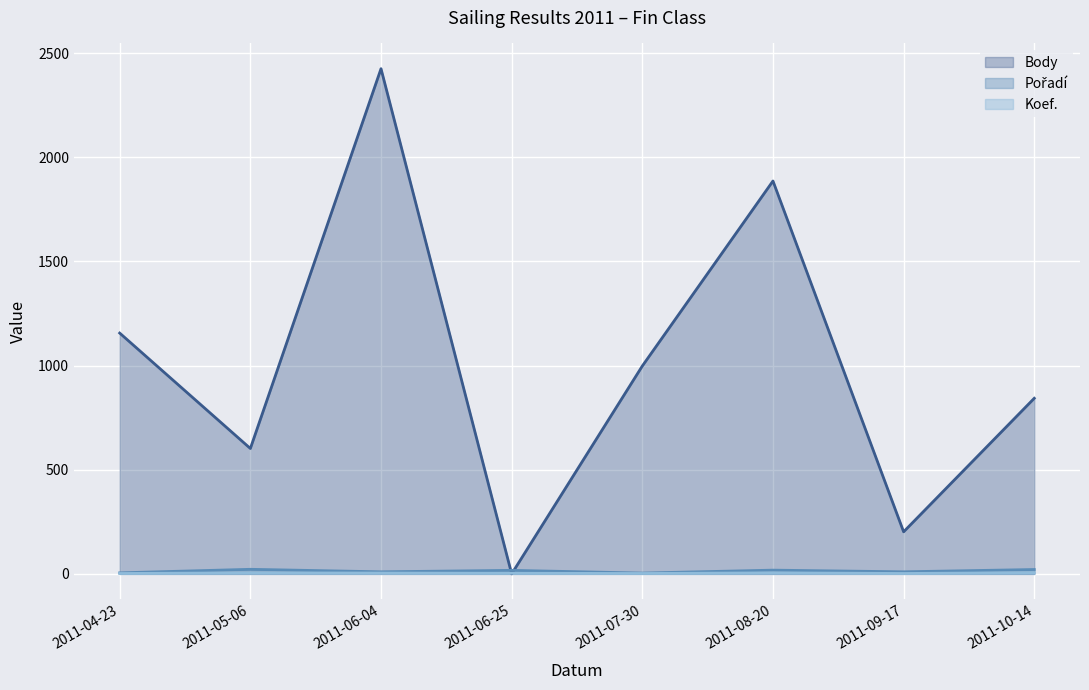

Count the number of categories in the chart.

8